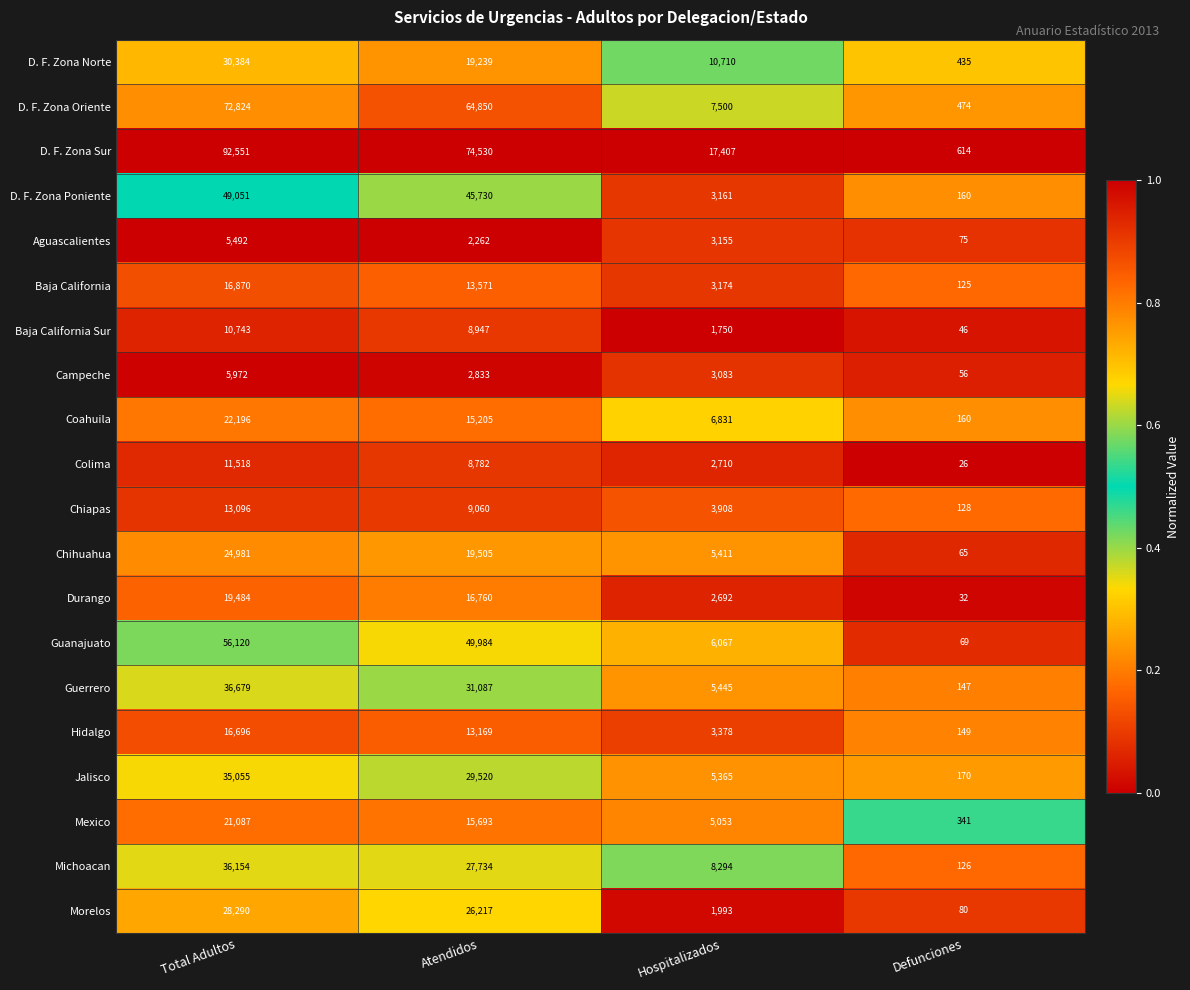

What is the difference between the maximum and minimum values in the D. F. Zona Poniente series?

48891